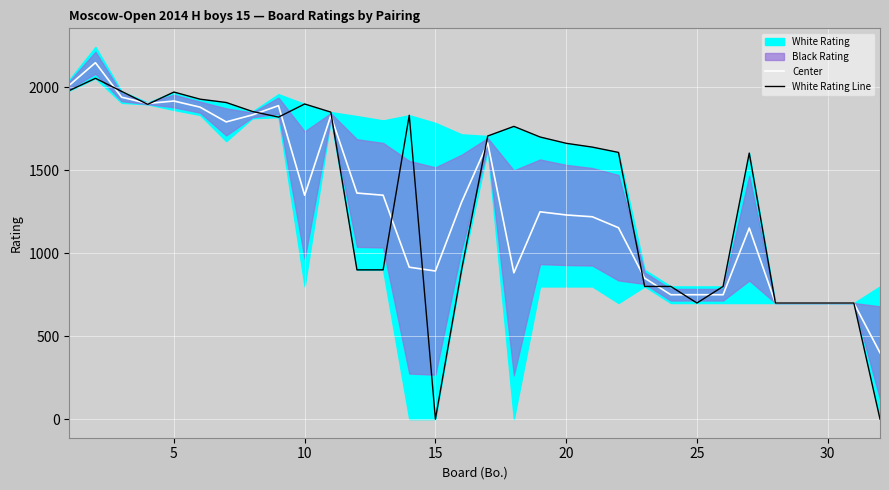

True or false: White Rating Line has a value of 1257 at 12.

False